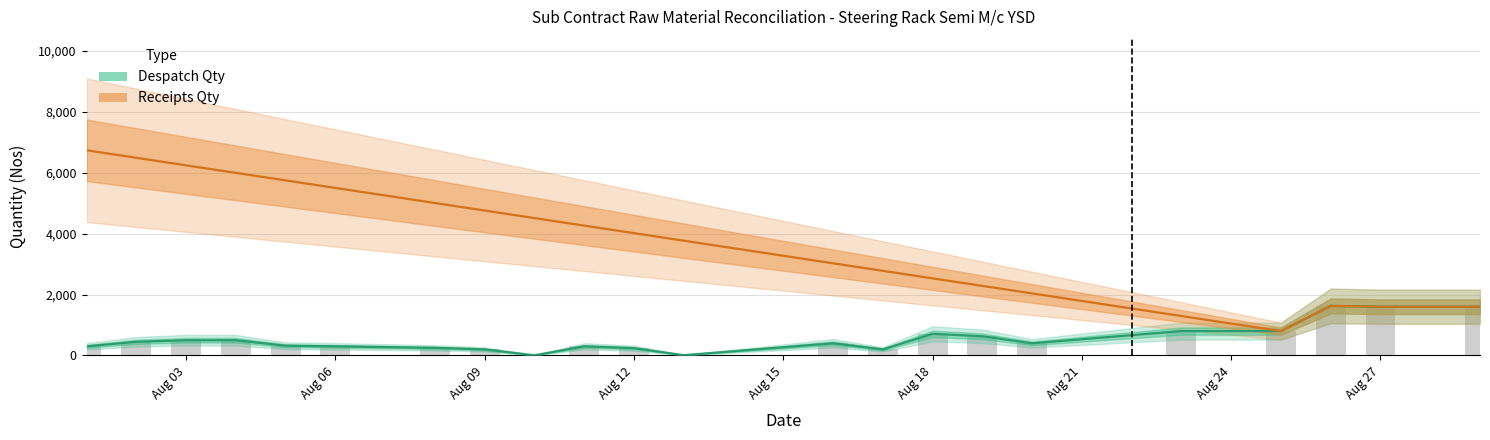

Which has a higher value, 27/08/2022 or 08/08/2022?

27/08/2022